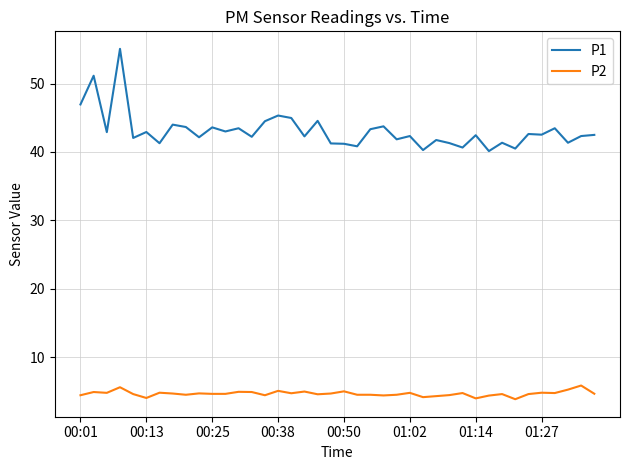

True or false: P1 and P2 intersect in this chart.

False